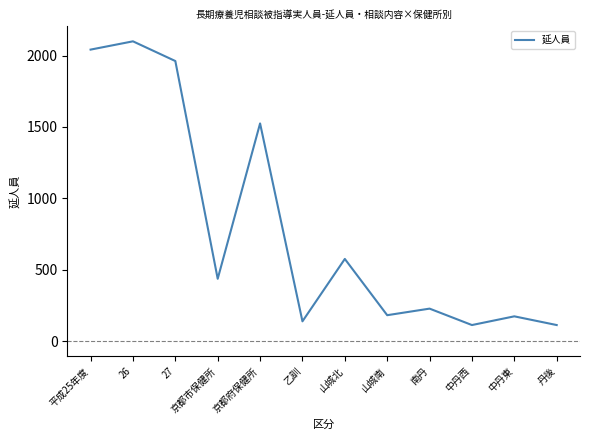

At which label is the value closest to 1106?

京都府保健所